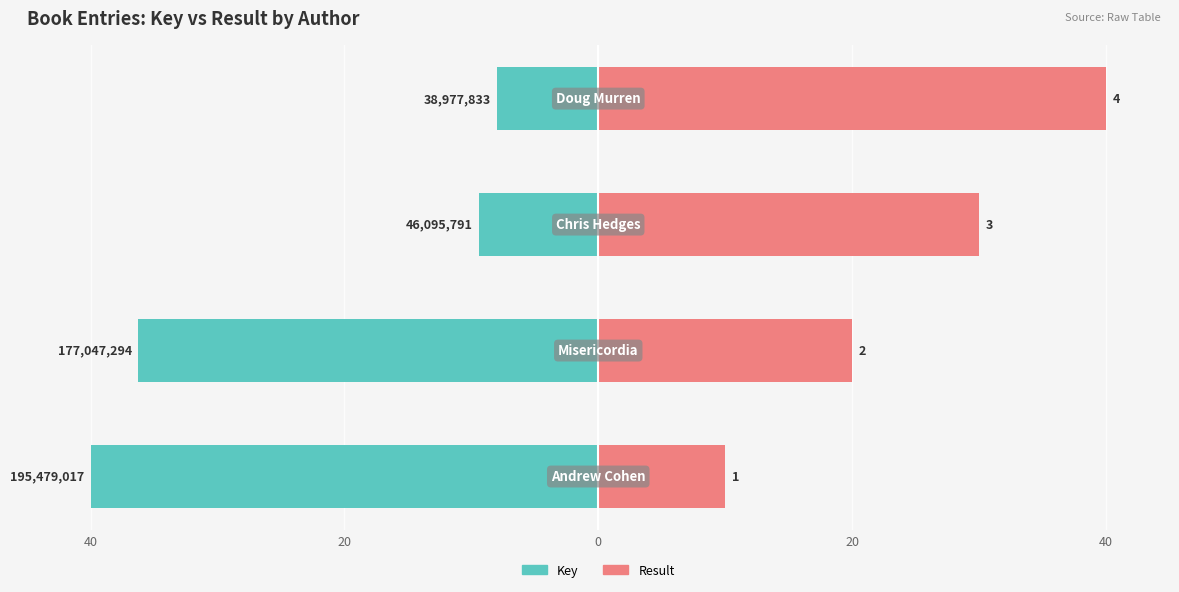

Reading left to right, what are all the values shown in this chart?

Key: -40.0	-36.2	-9.4	-8.0
Result: 10.0	20.0	30.0	40.0